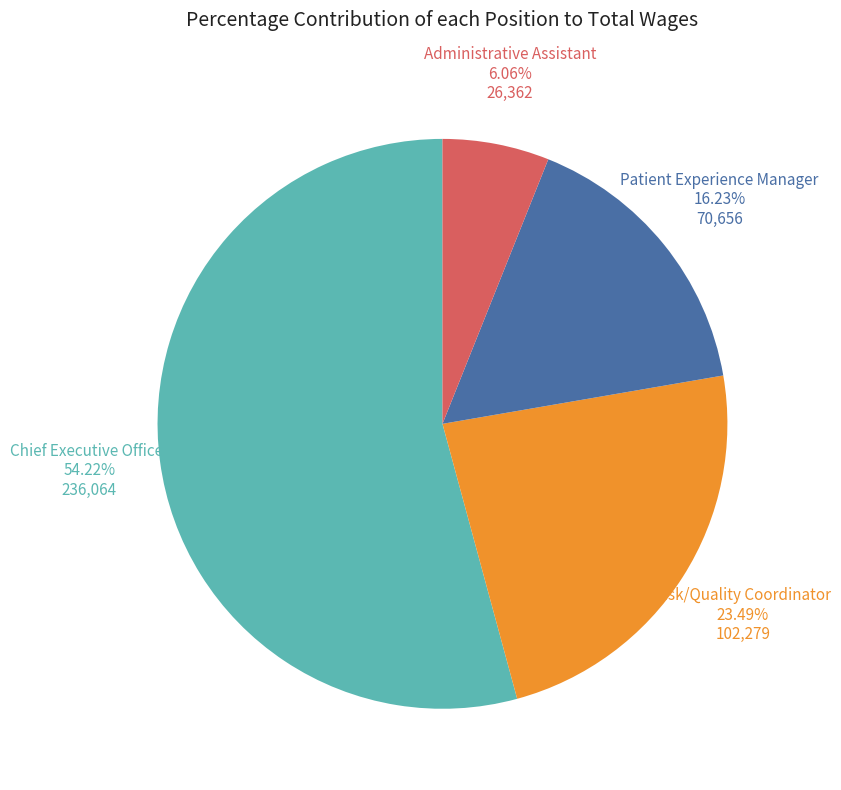

Is there a majority slice in this chart?

Yes